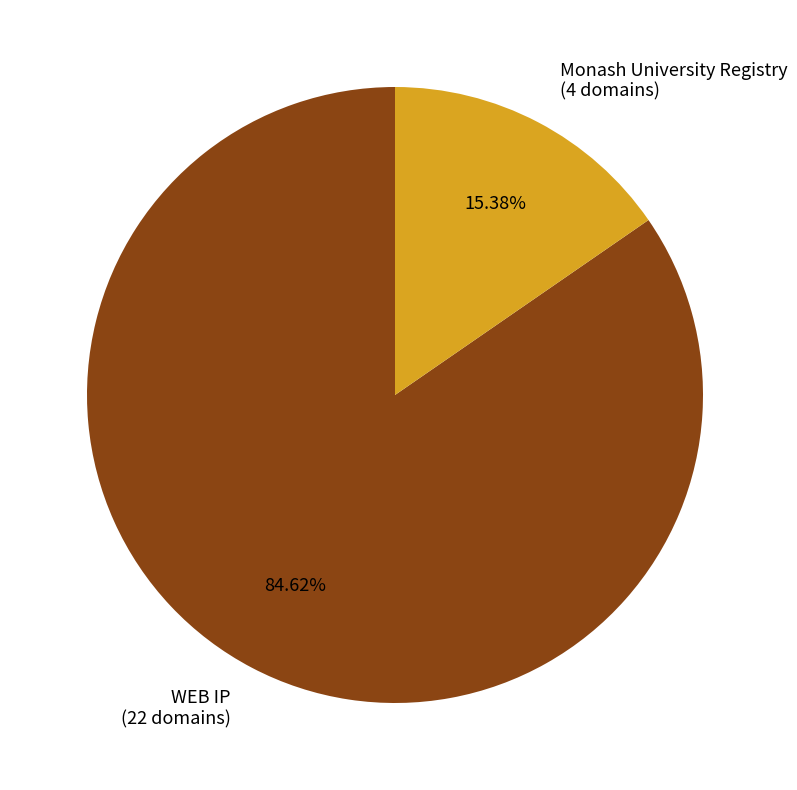

True or false: Monash University Registry accounts for 15% of the total.

True